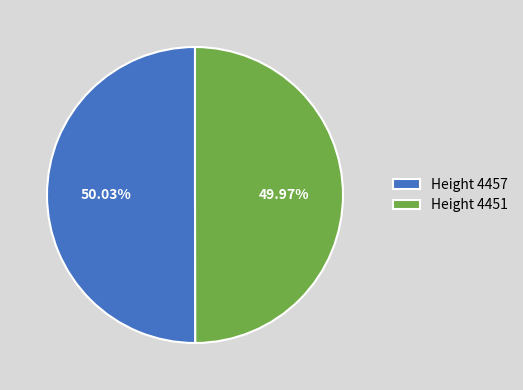

Approximately how many times larger is the value at Height 4451 compared to Height 4457?

1.0